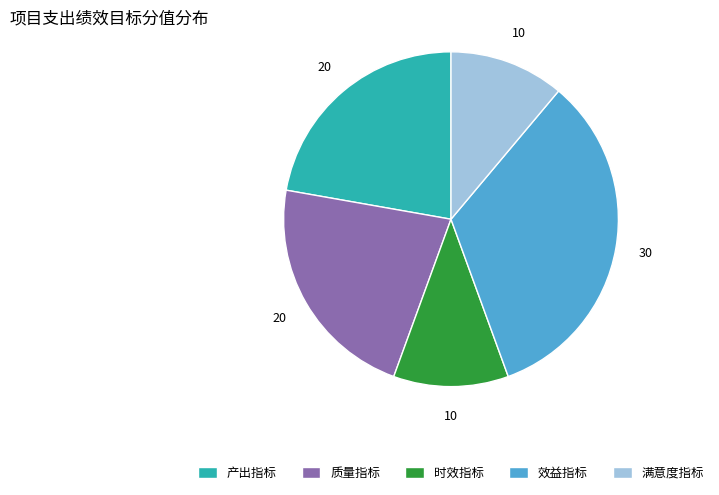

Between 效益指标 and 质量指标, which is larger?

效益指标